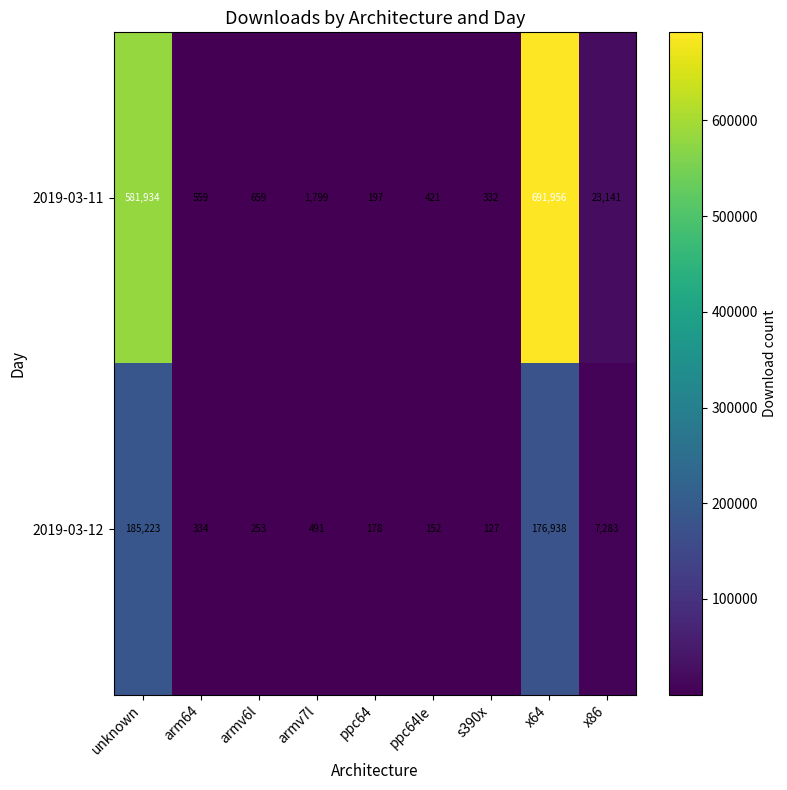

Rank the series by their average value, from highest to lowest.

2019-03-11, 2019-03-12